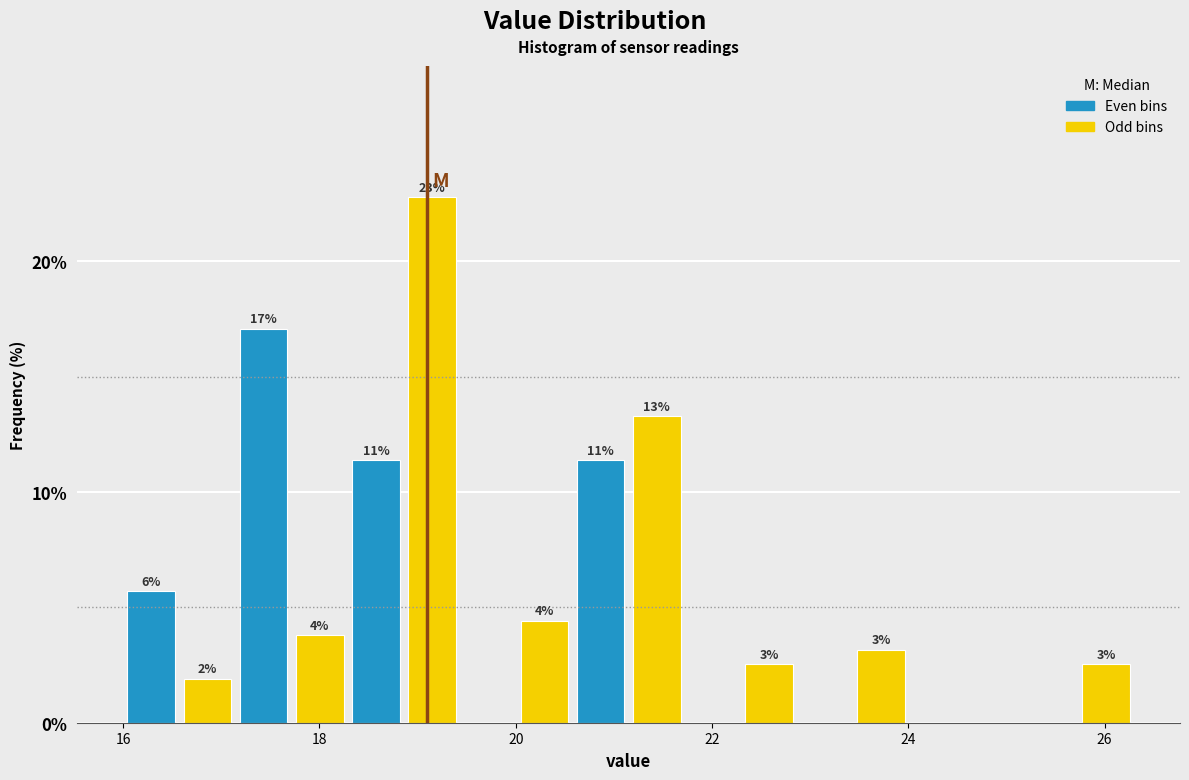

Around what value on the x-axis is the tallest bar? Give the approximate position of its centre, as read against the axis.

19.2